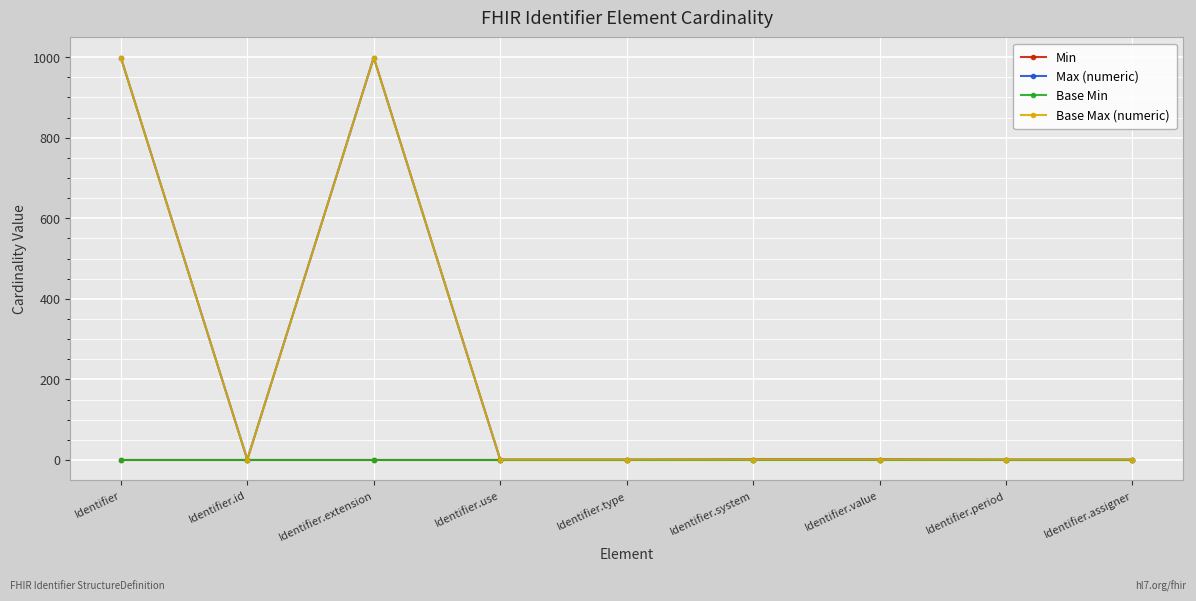

Is this an area chart (filled region under the line)?

No